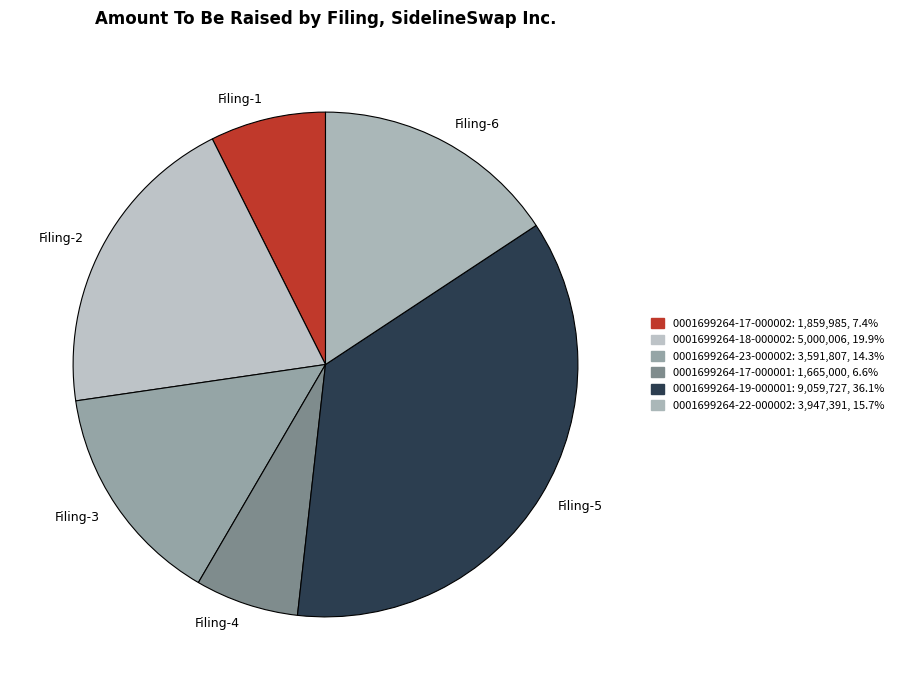

Is there a majority slice in this chart?

No